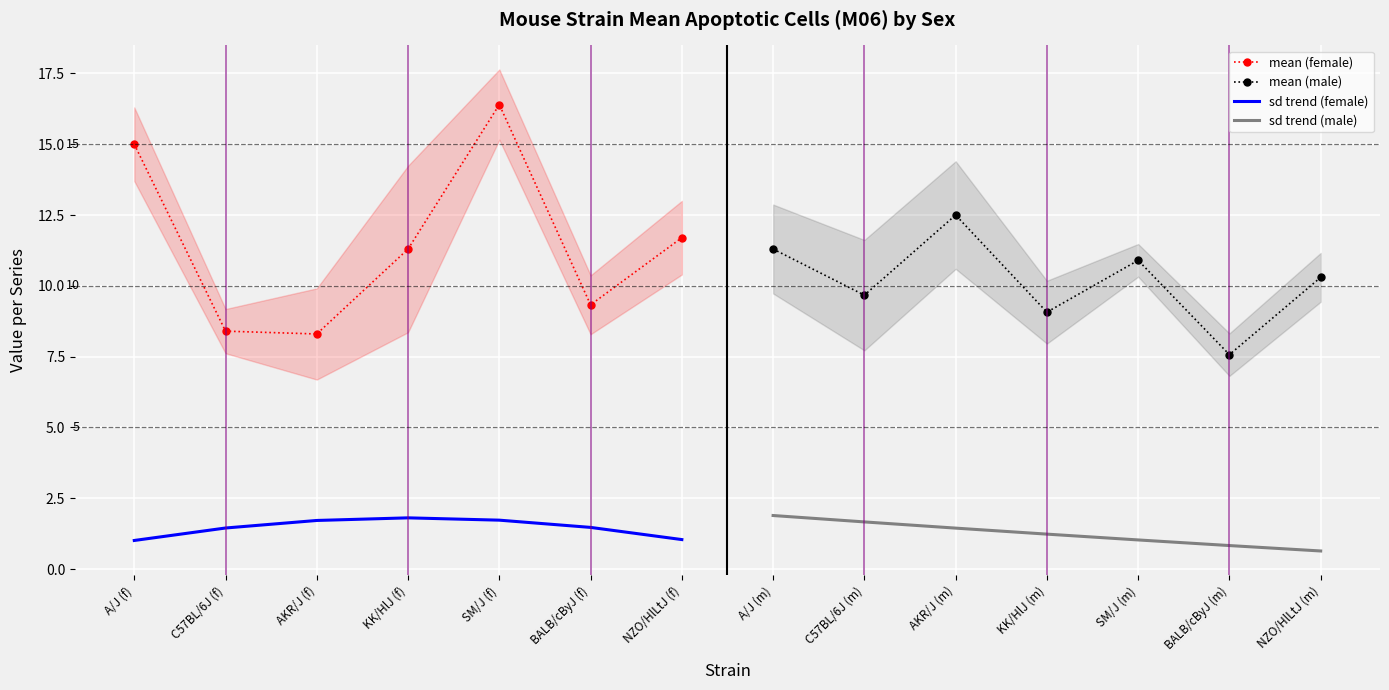

Where is mean (female) nearest to the value 12?

NZO/HlLtJ (f)